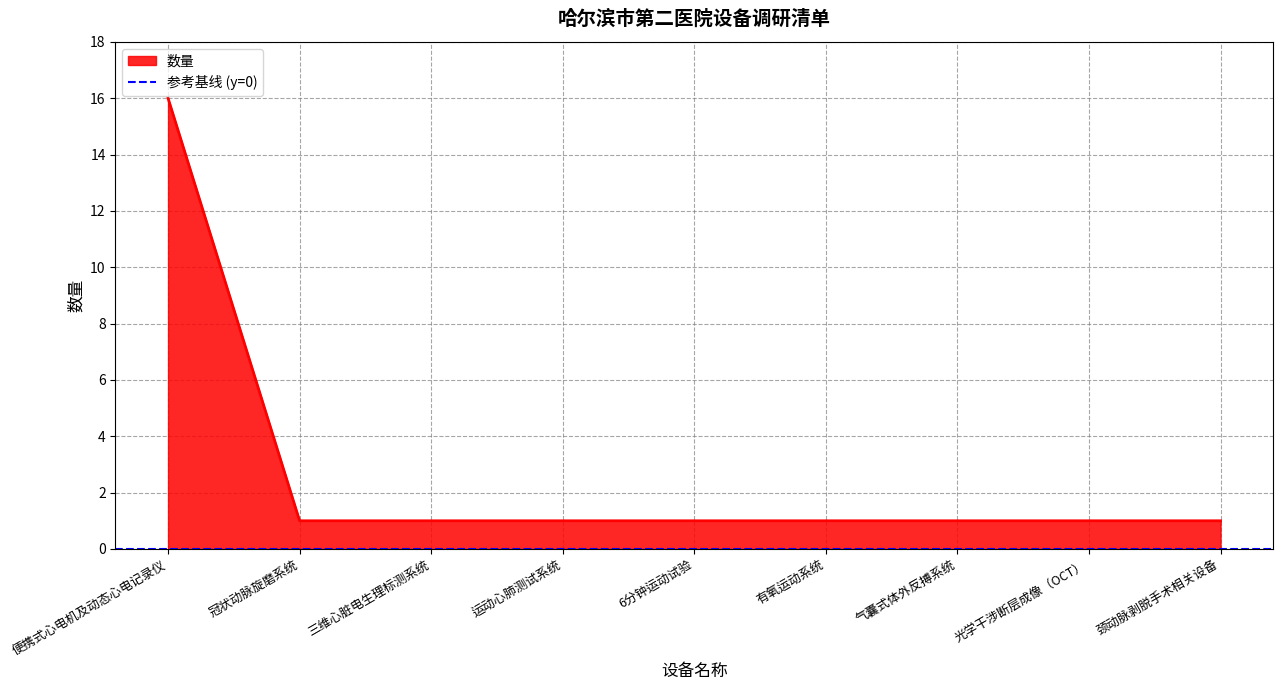

Rank the categories by value from lowest to highest.

冠状动脉旋磨系统, 三维心脏电生理标测系统, 运动心肺测试系统, 6分钟运动试验, 有氧运动系统, 气囊式体外反搏系统, 光学干涉断层成像（OCT）, 颈动脉剥脱手术相关设备, 便携式心电机及动态心电记录仪